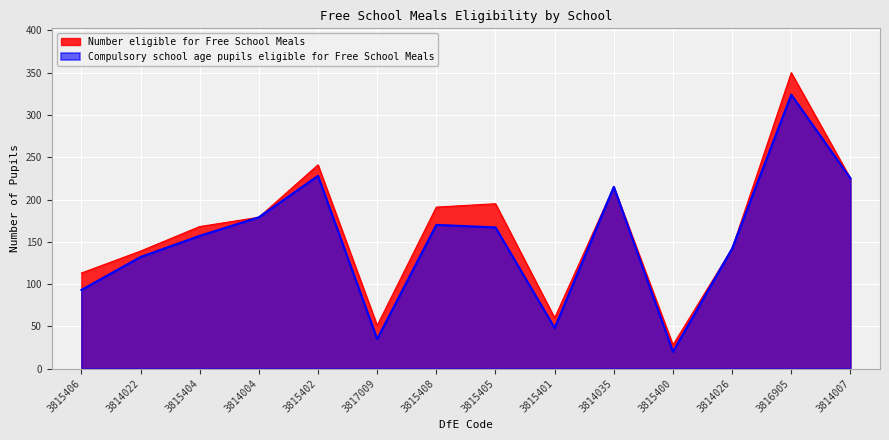

Which series has the largest total across all categories?

Number eligible for Free School Meals